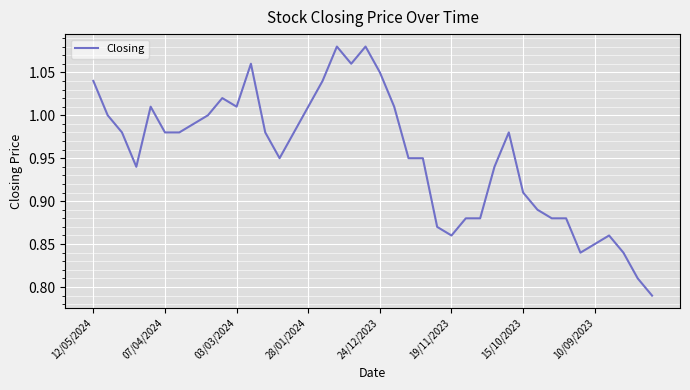

What is the difference between the maximum and minimum values?

0.3